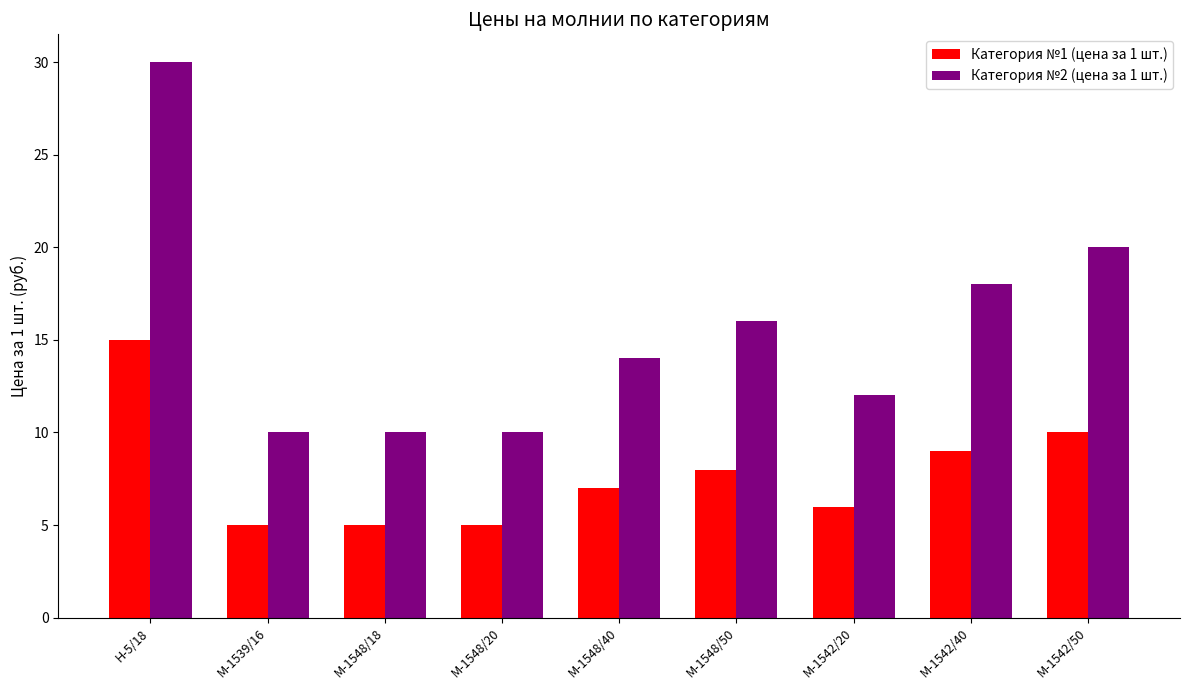

Is the value of Категория №2 (цена за 1 шт.) at М-1542/40 greater than the value of Категория №1 (цена за 1 шт.) at М-1542/20?

Yes